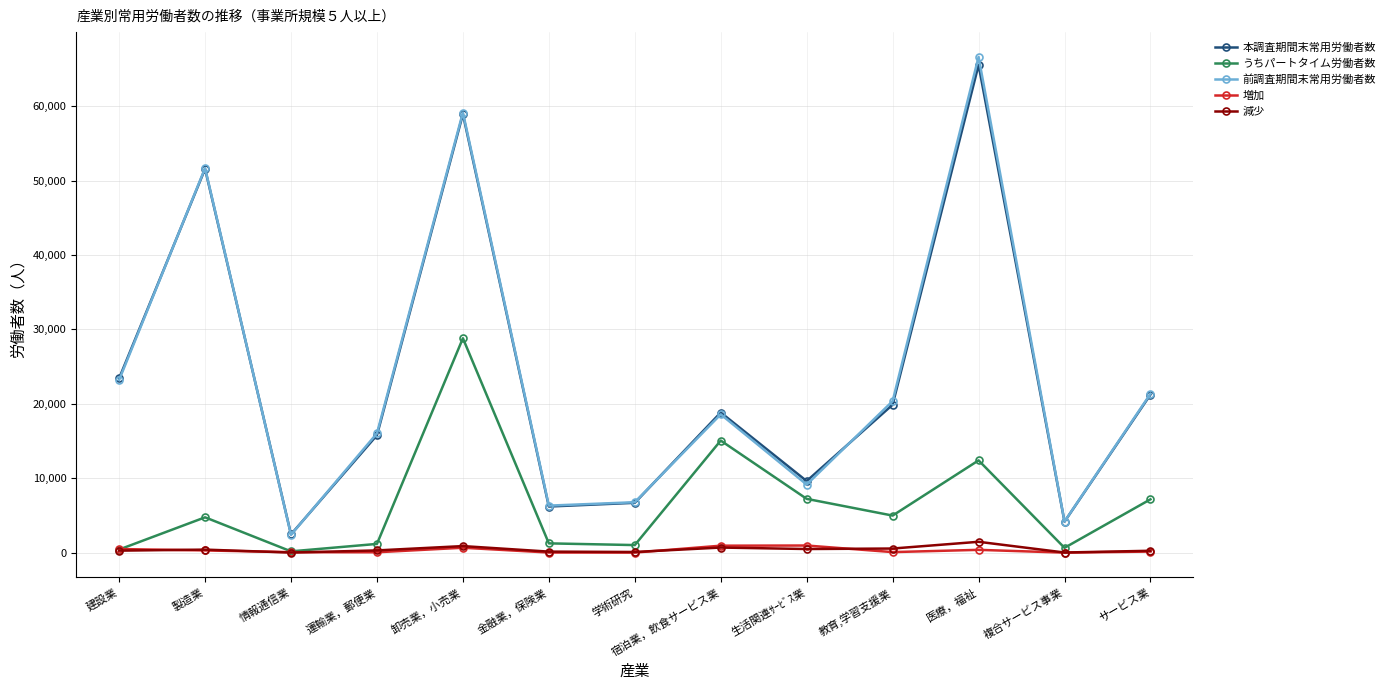

What is the maximum value shown in the chart?

66629